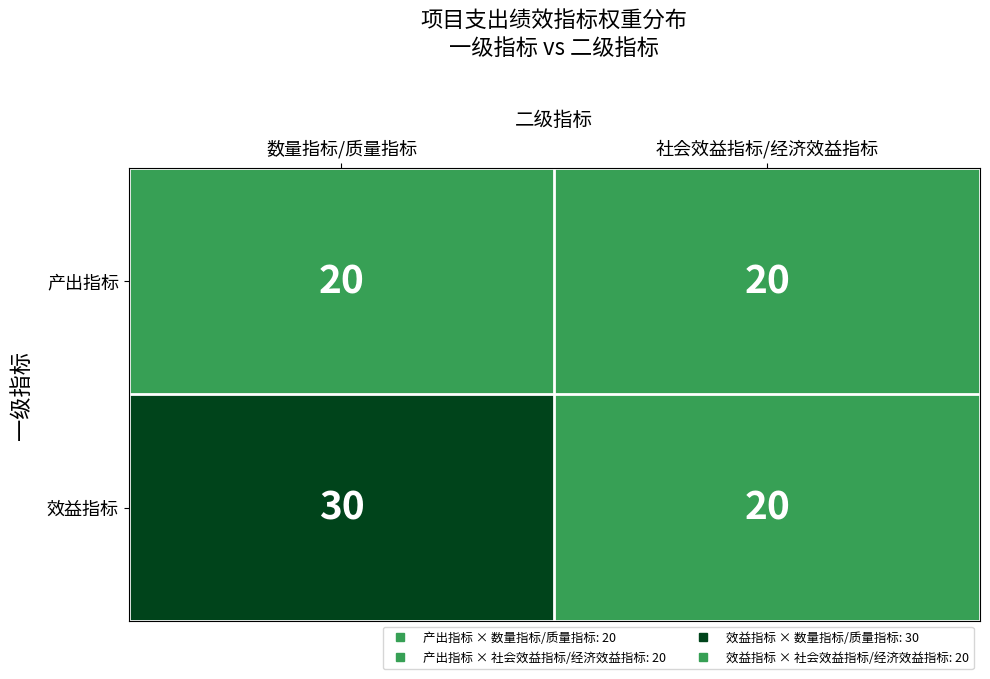

What is the average value of the 产出指标 series?

20